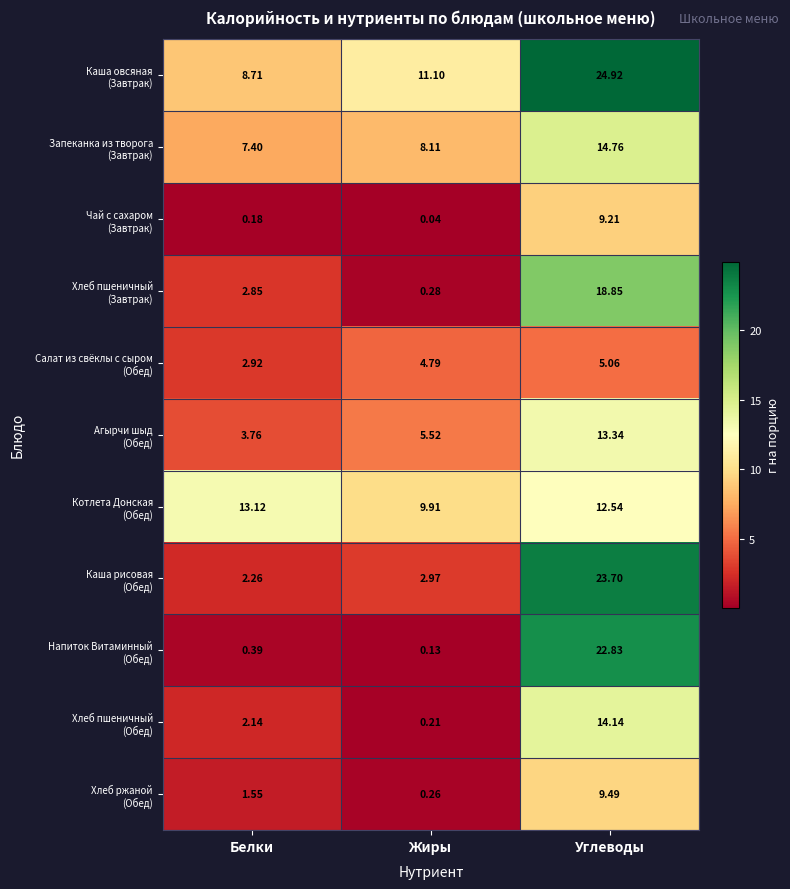

At which category is the sum across all series the highest?

Углеводы